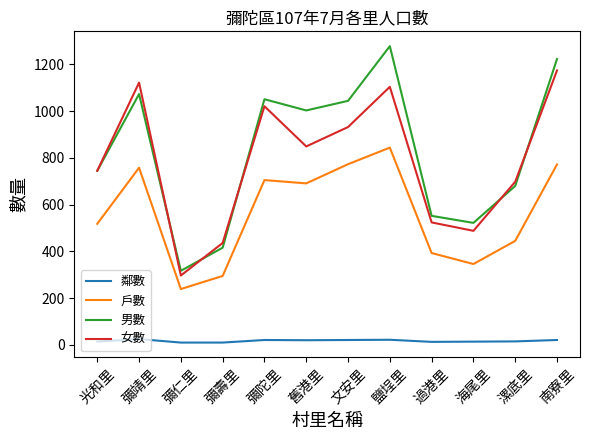

How many distinct data groups are displayed?

4